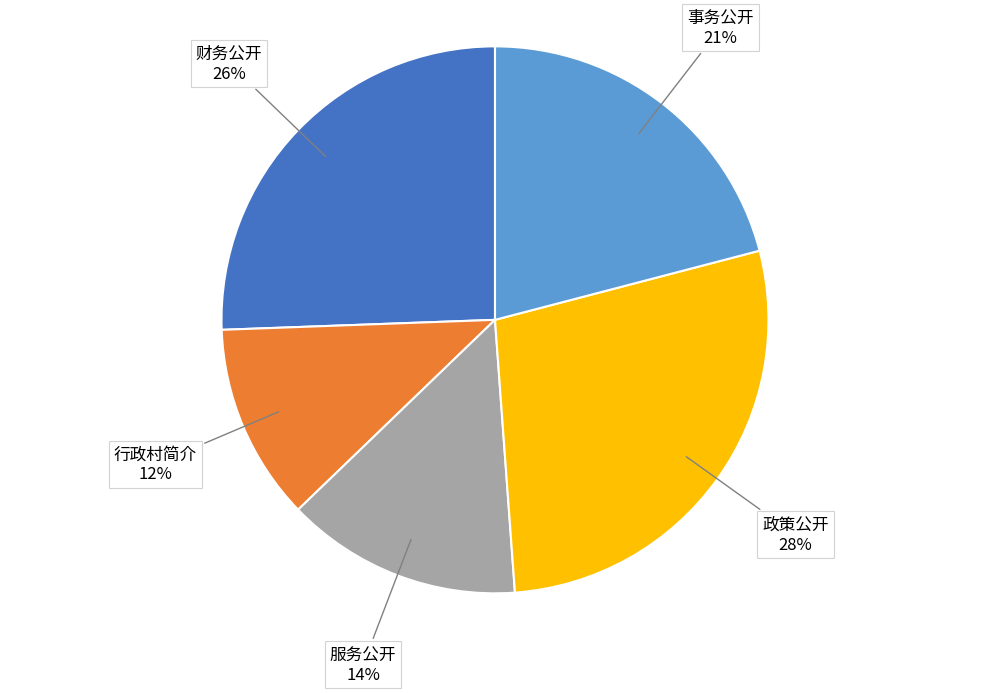

What is the ratio of the value at 服务公开 to the value at 行政村简介?

1.2